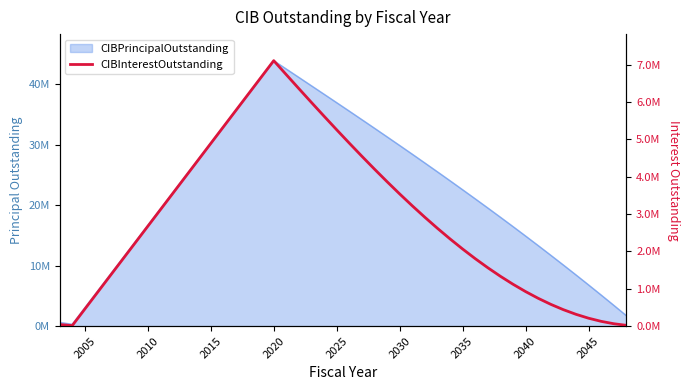

True or false: there are more than 1 points higher than both neighbors.

False